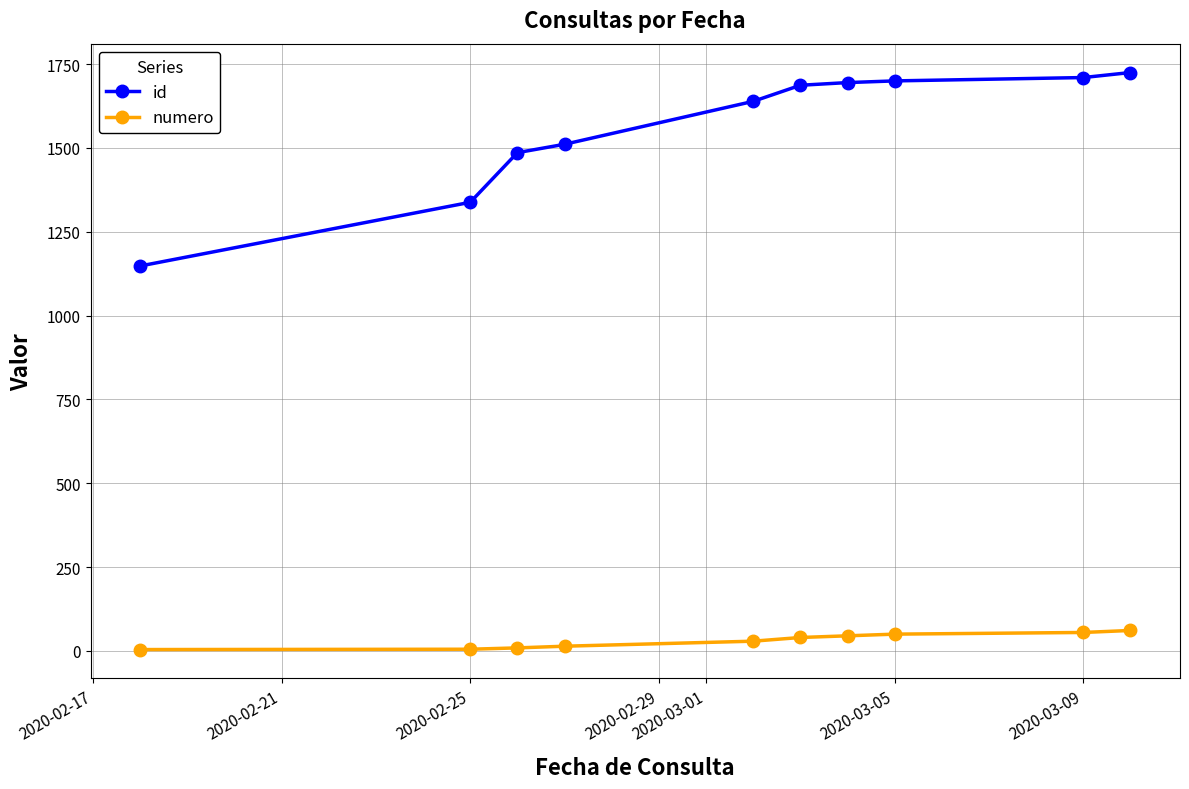

Rank the series by their maximum value, from highest to lowest.

id, numero